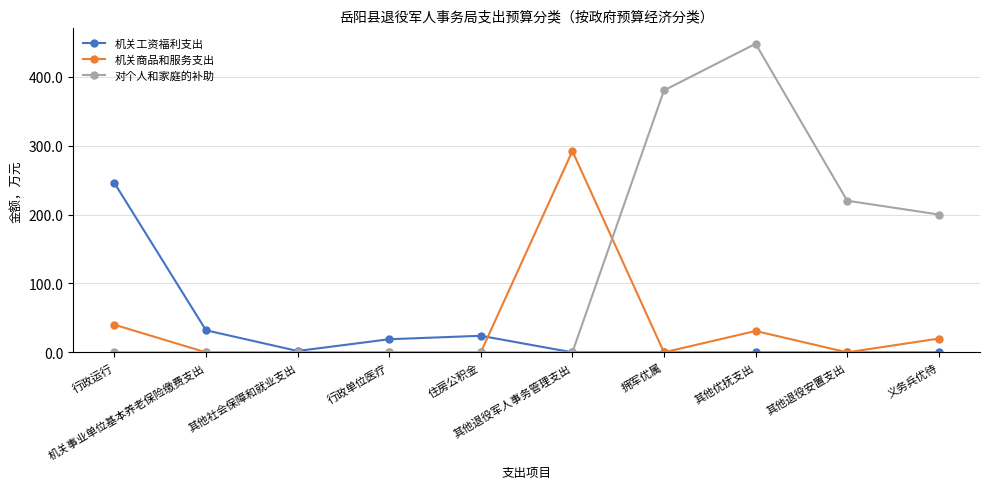

What is the spread (max minus min) of values at 其他退役安置支出?

220.0